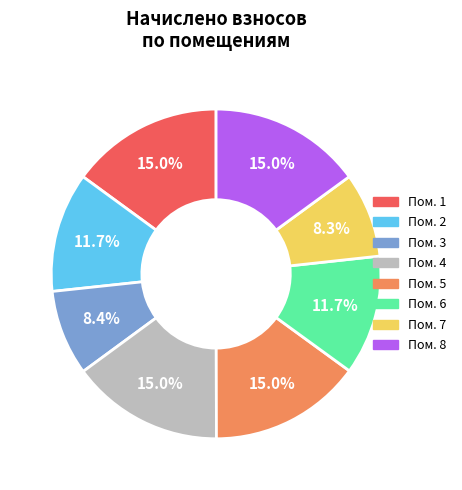

How many segments does this pie chart have?

8